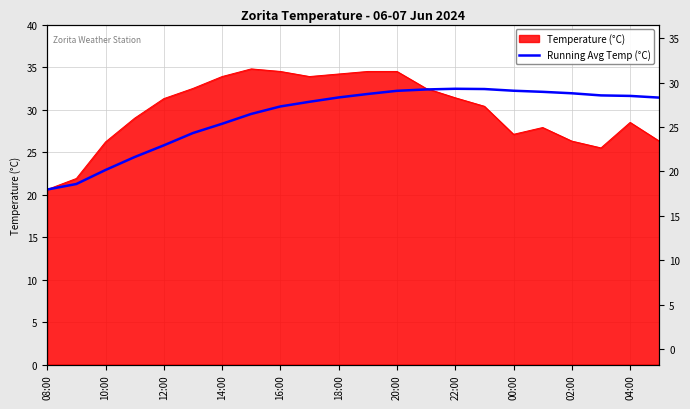

At which category does the chart reach its minimum across all series?

08:00